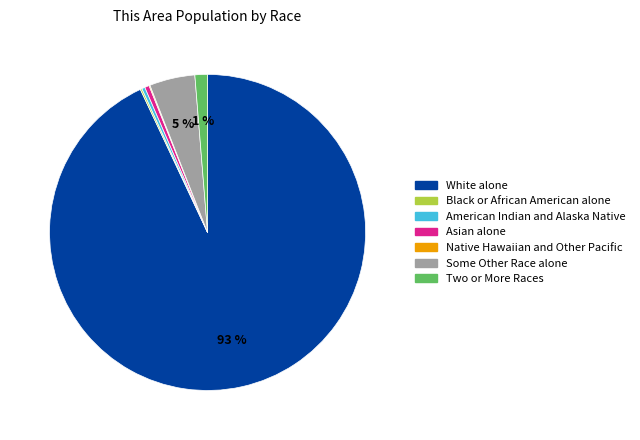

Which has a higher value, Some Other Race alone or White alone?

White alone